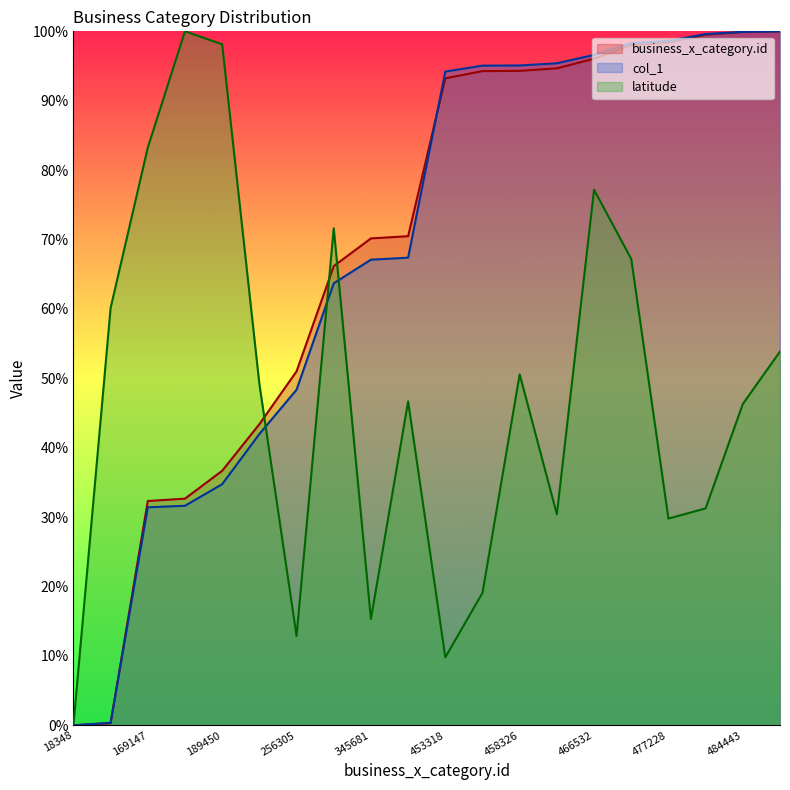

Reading right to left, extract all data points from this chart.

business_x_category.id: 100.0	99.9	99.5	98.4	98.0	96.1	94.7	94.3	94.3	93.2	70.5	70.2	66.2	51.0	43.4	36.7	32.7	32.3	0.3	0.0
col_1: 100.0	99.9	99.6	98.6	98.3	96.6	95.4	95.1	95.1	94.2	67.4	67.1	63.7	48.4	42.0	34.7	31.6	31.4	0.4	0.0
latitude: 53.9	46.3	31.3	29.8	67.2	77.2	30.4	50.6	19.1	9.8	46.7	15.3	71.6	12.9	49.2	98.1	100.0	83.3	60.1	0.0